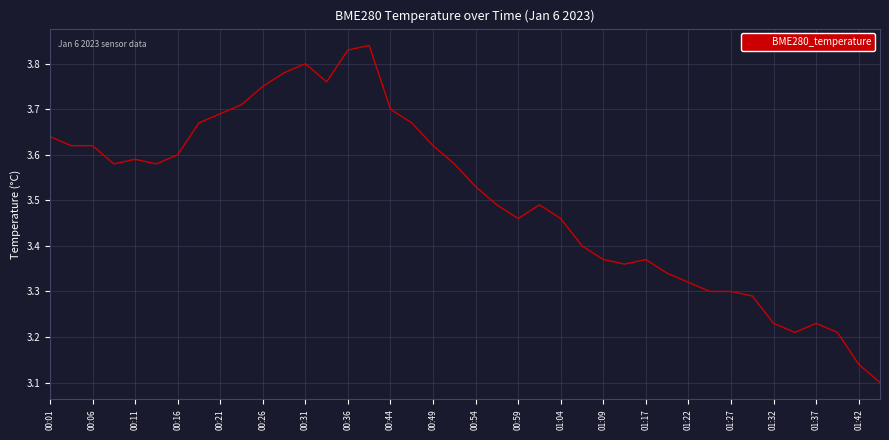

Is it true that the value at 00:54 is 6.0?

False